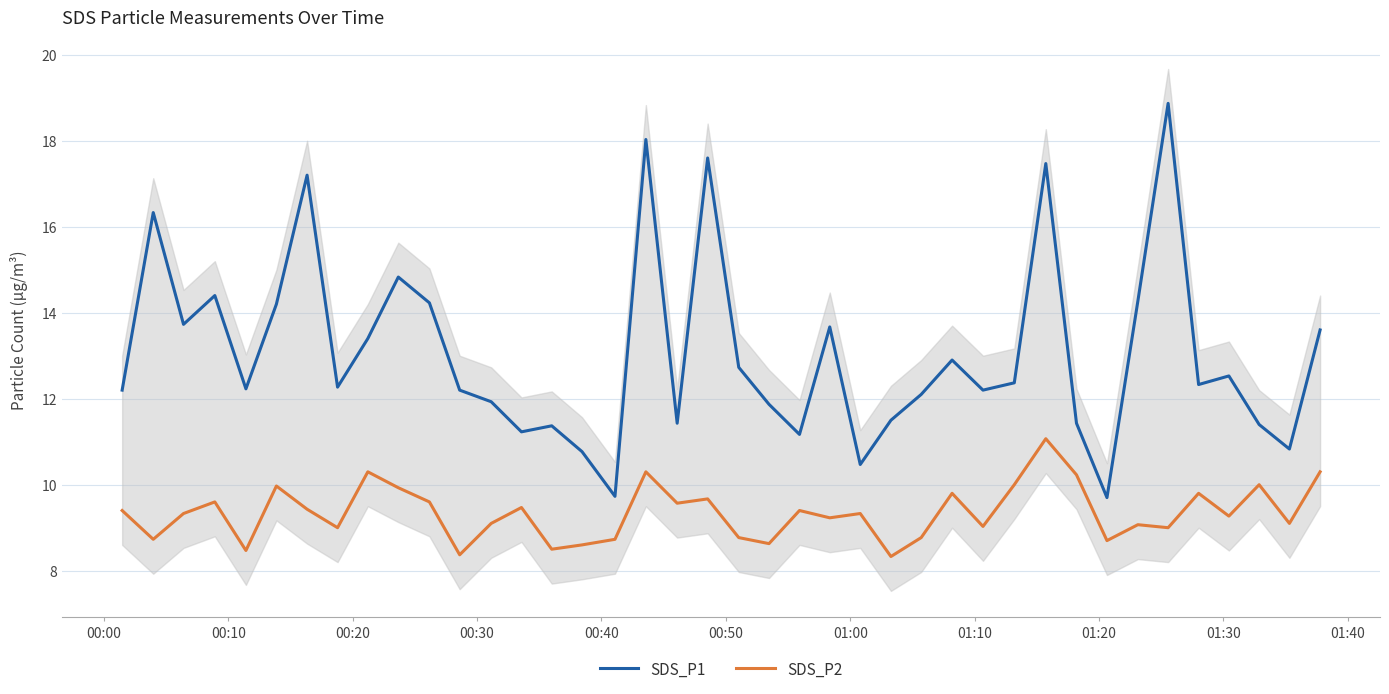

True or false: SDS_P2 and SDS_P1 cross at least once.

False